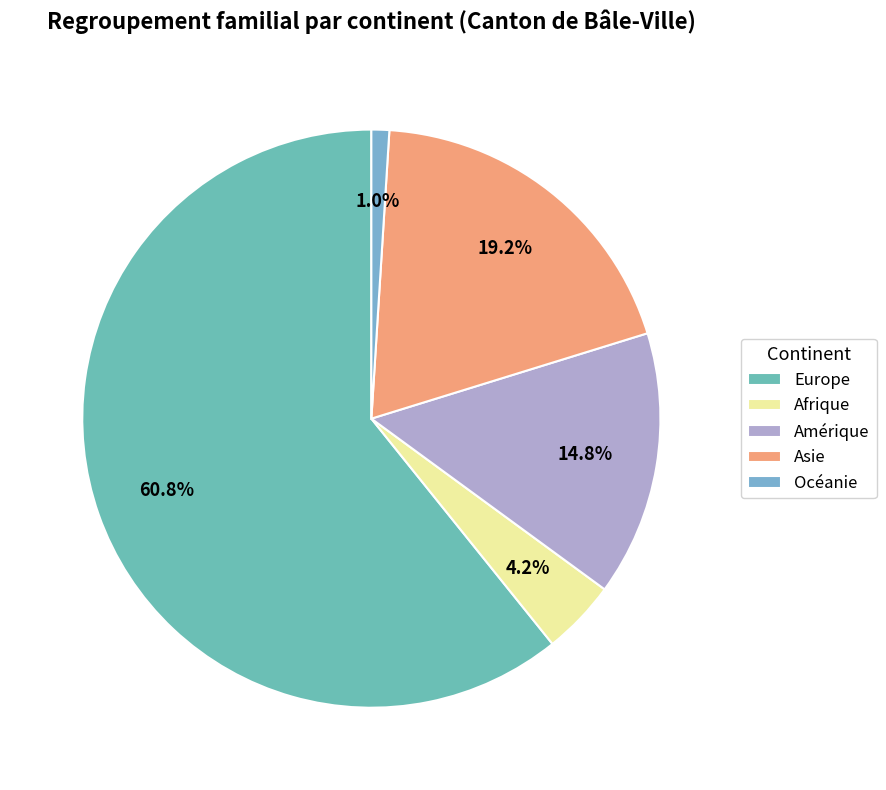

Approximately how many times larger is the value at Afrique compared to Océanie?

4.2